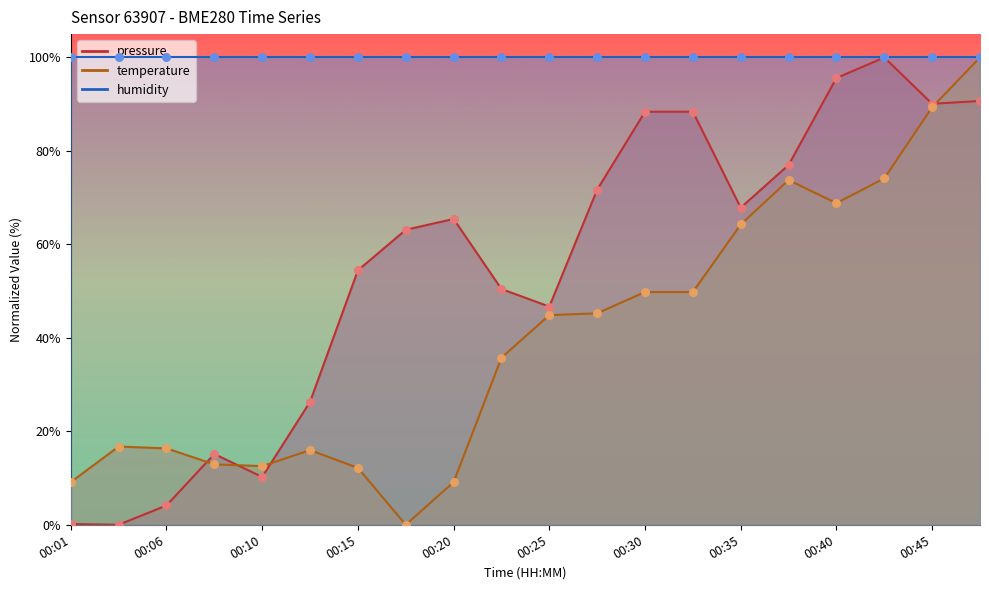

Which series reaches the maximum Y coordinate?

pressure